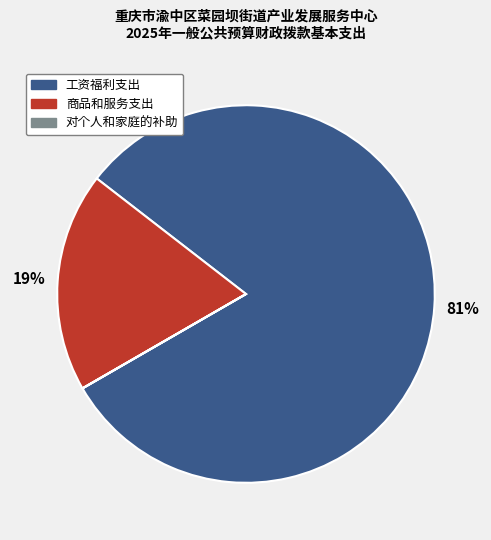

To the nearest percent, what portion does 商品和服务支出 represent?

19%